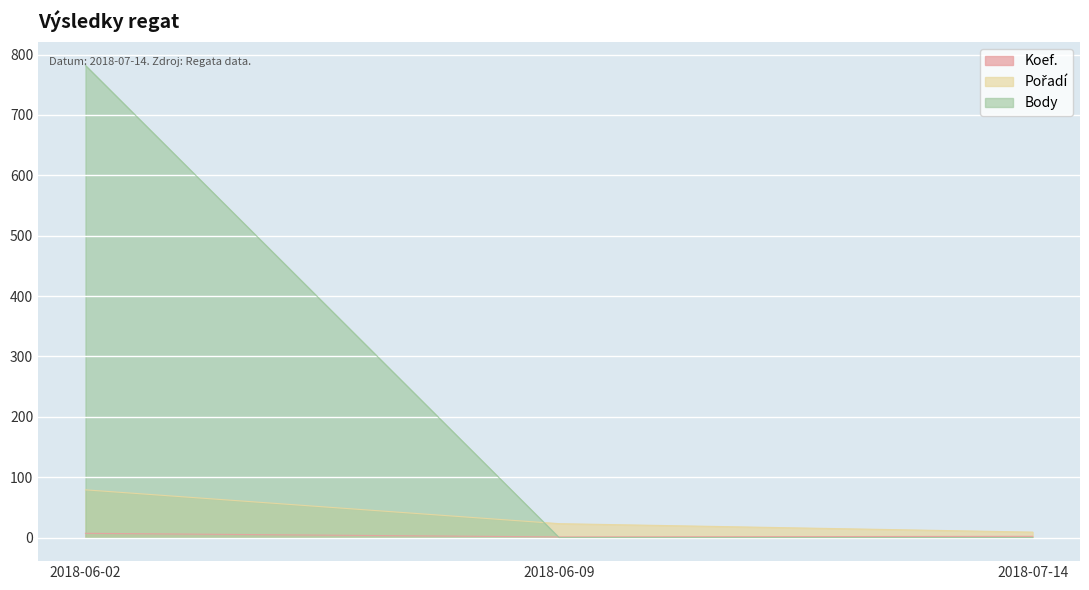

List the labels in order of Body value, largest first.

2018-06-02, 2018-06-09, 2018-07-14